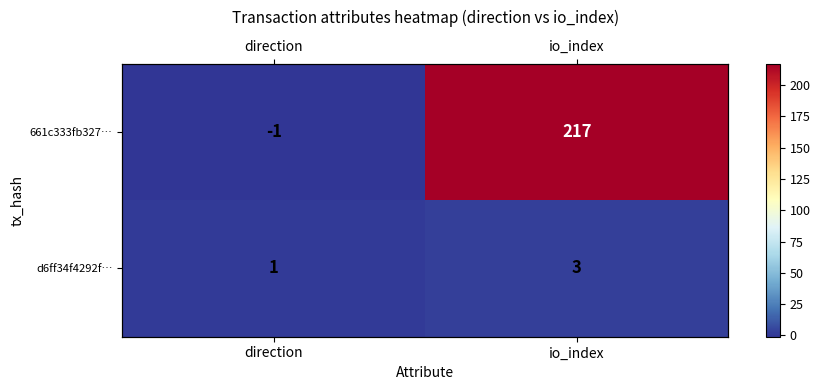

Count the 661c333fb327… values in the range -1 to 217.

2